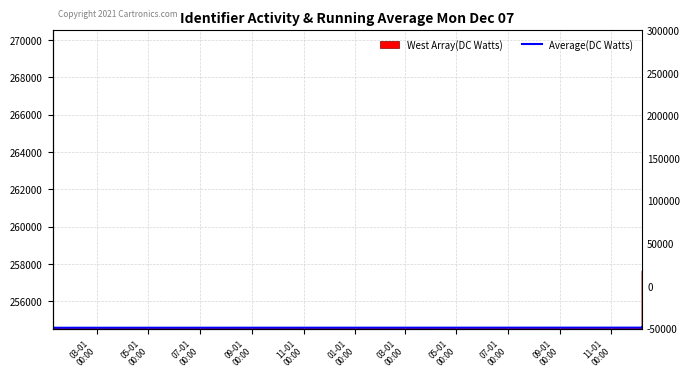

How many lines are shown in the chart?

1